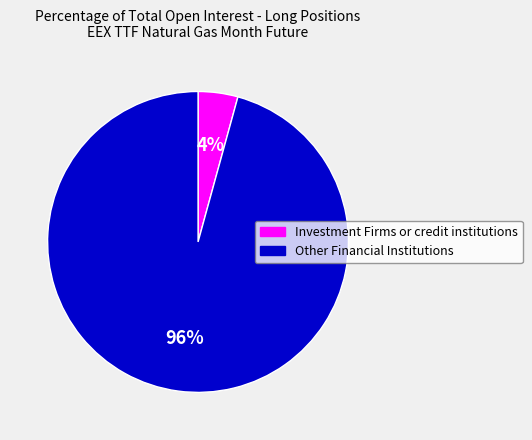

True or false: Other Financial Institutions accounts for 96% of the total.

True